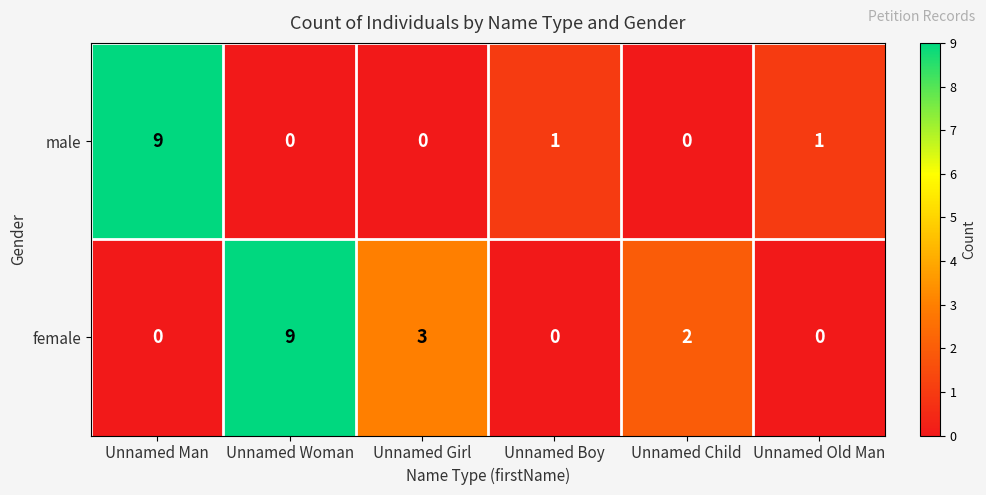

What is the difference between the highest and lowest values at Unnamed Girl?

3